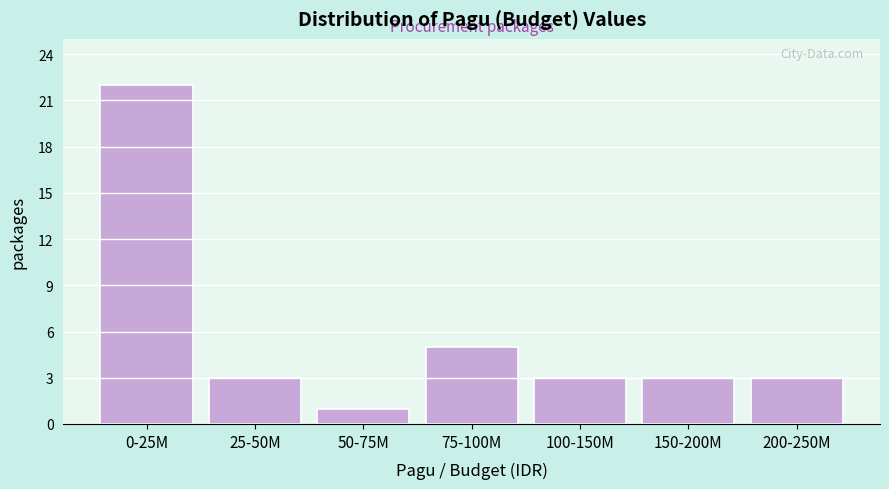

Reading left to right, transcribe all the data shown in this chart.

22	3	1	5	3	3	3